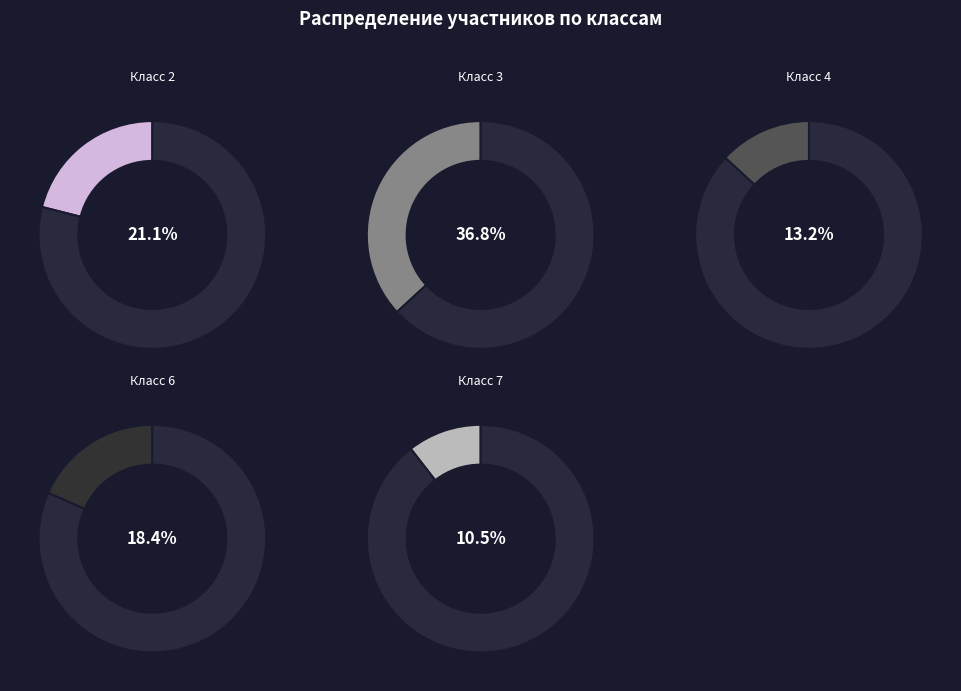

Approximately how many times larger is the value at Класс 3 compared to Класс 2?

1.8